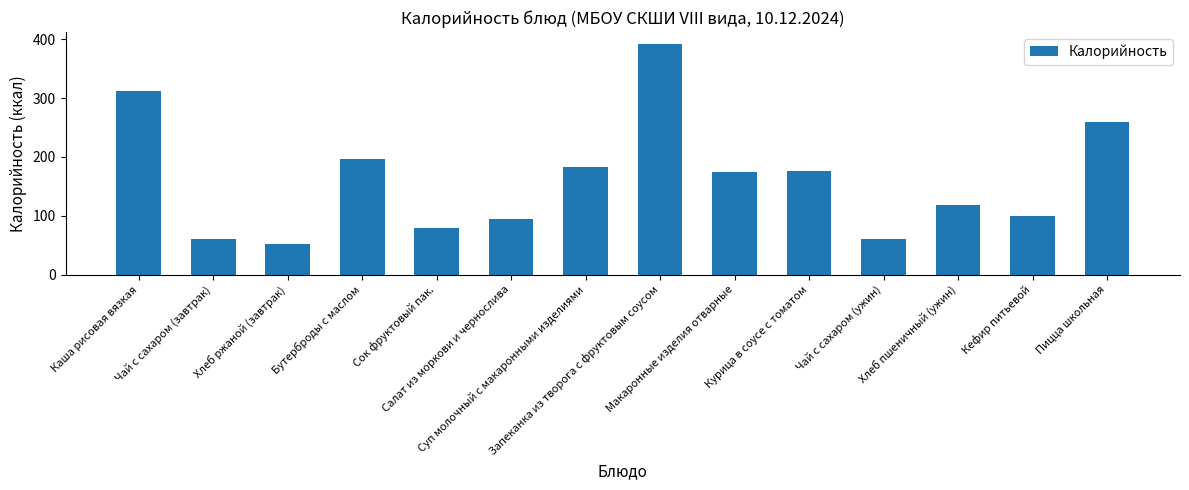

What is the smallest value displayed?

52.2